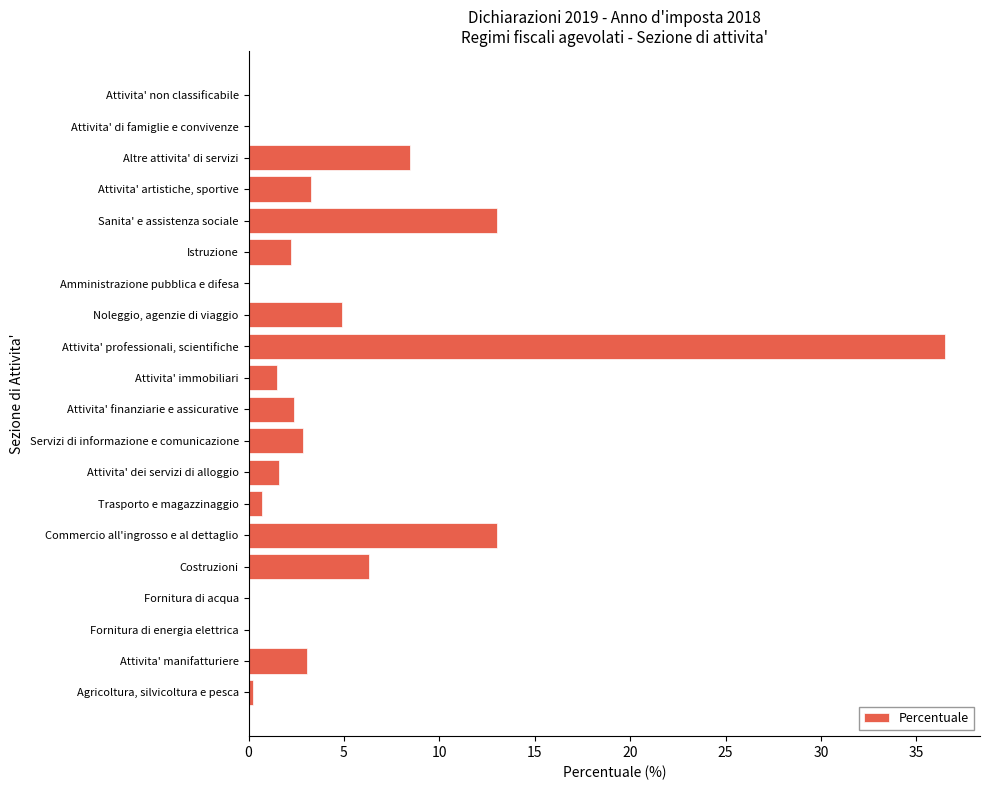

What is the change in value from Servizi di informazione e comunicazione to Attivita' di famiglie e convivenze?

-2.9